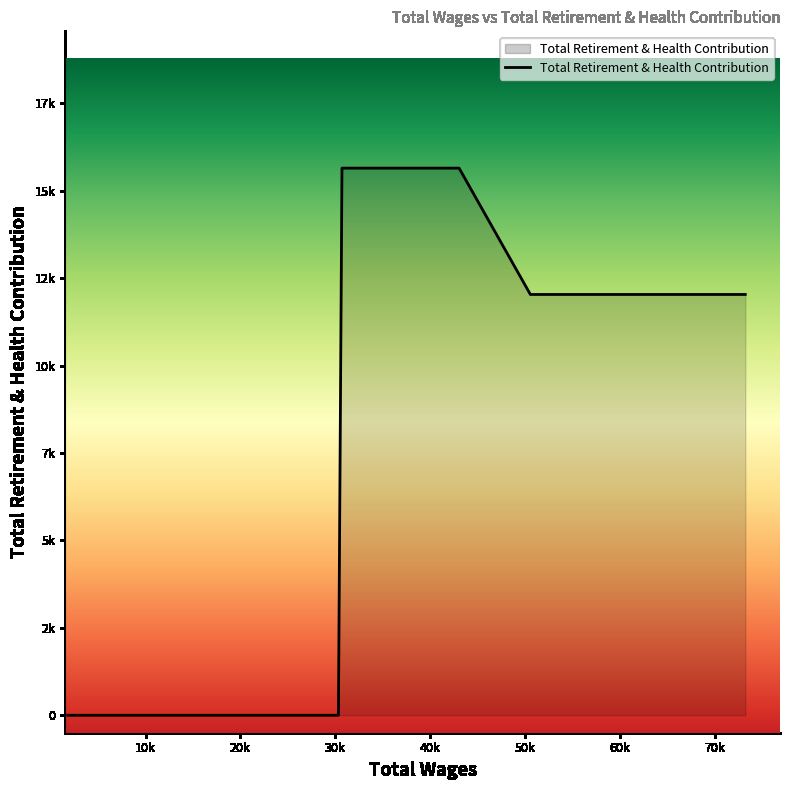

What is the difference between the maximum and minimum values?

15650